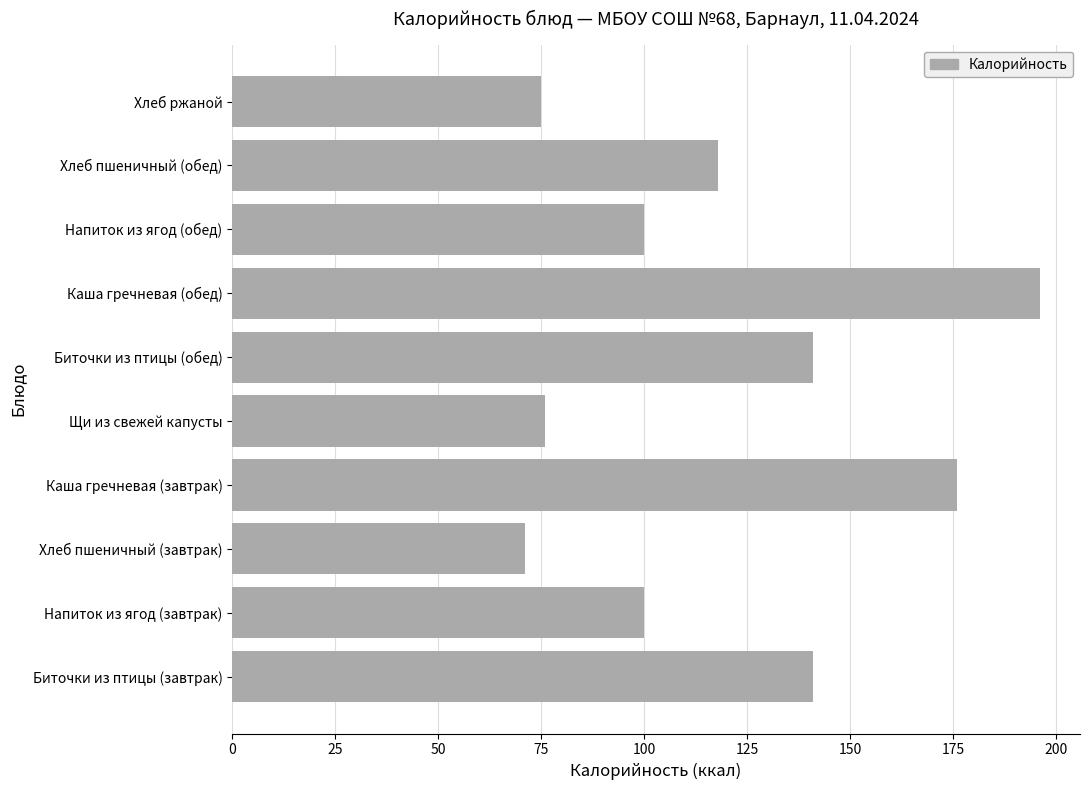

Between Каша гречневая (завтрак) and Хлеб ржаной, which is larger?

Каша гречневая (завтрак)